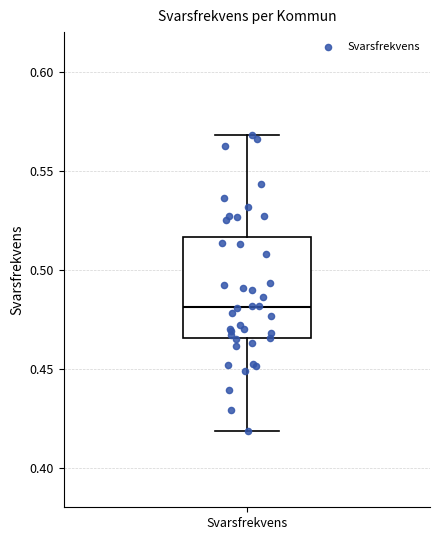

Where does the median line of the box for Svarsfrekvens sit on the y-axis? The values are not printed on the chart, so give them approximately, as read against the axis.

0.480